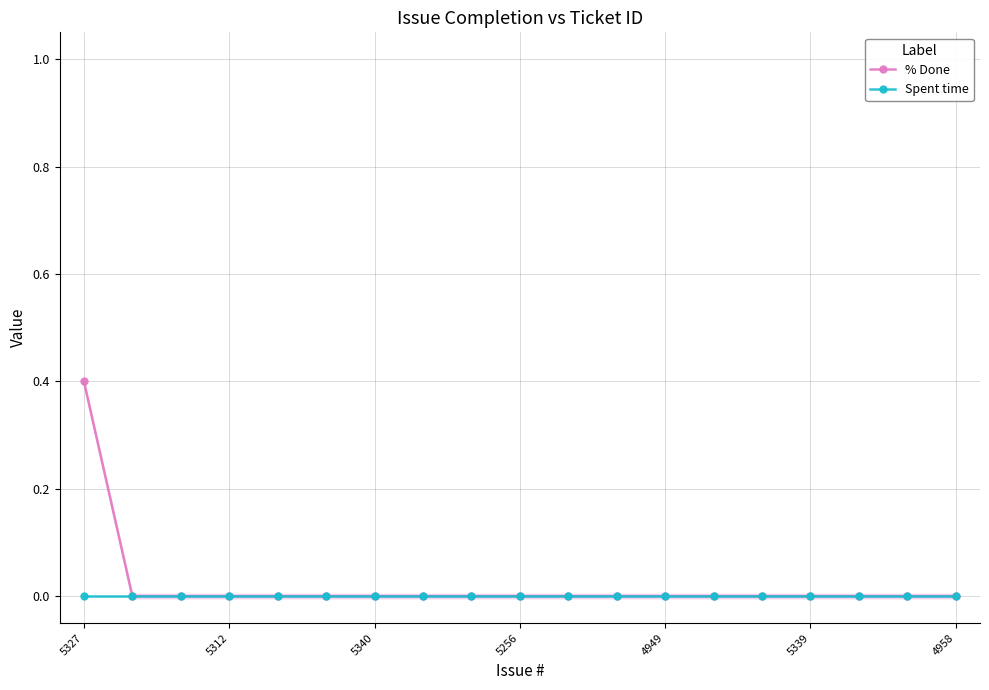

What are all the series names shown in the legend?

% Done, Spent time